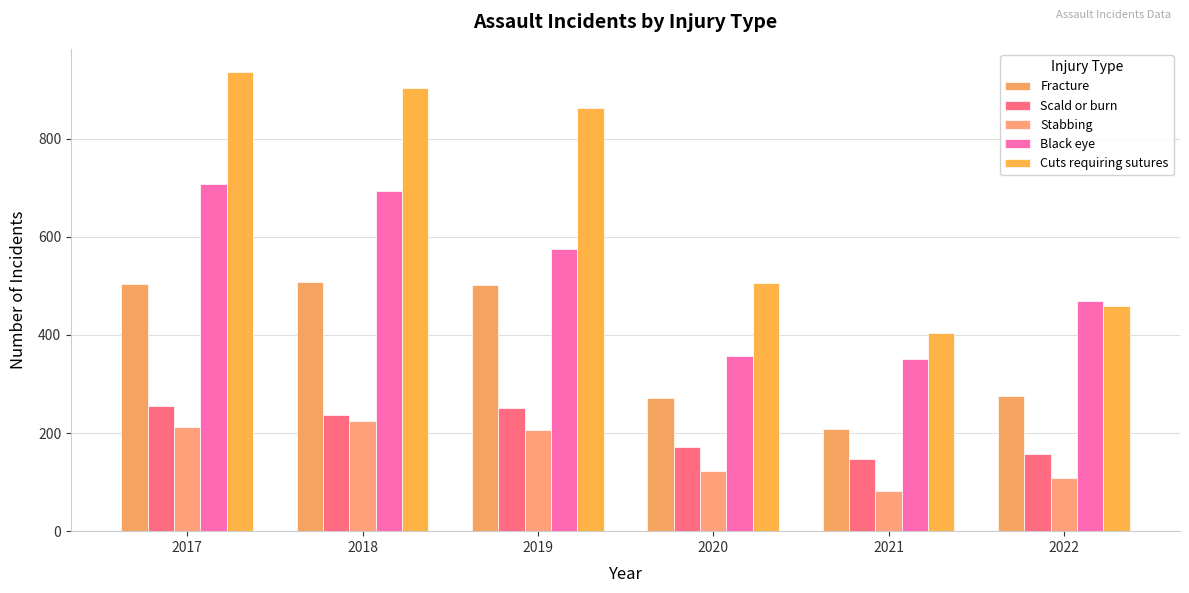

Which label corresponds to the largest value in the chart?

2017